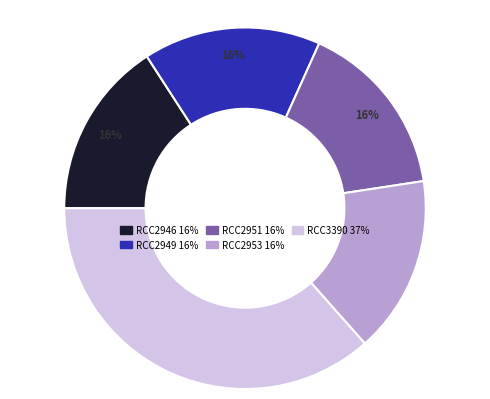

How many segments does this pie chart have?

5